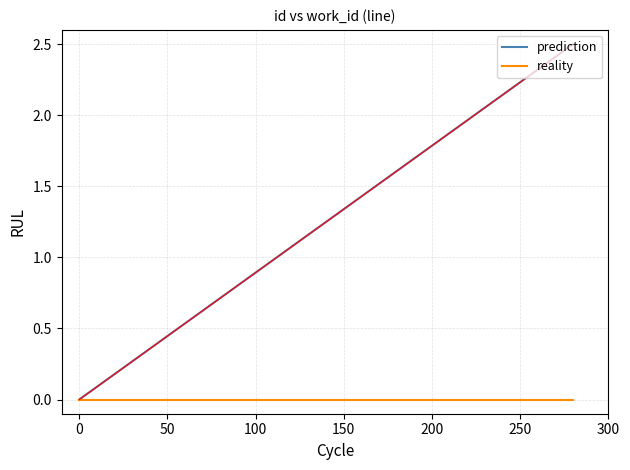

Which series has the largest total across all categories?

prediction